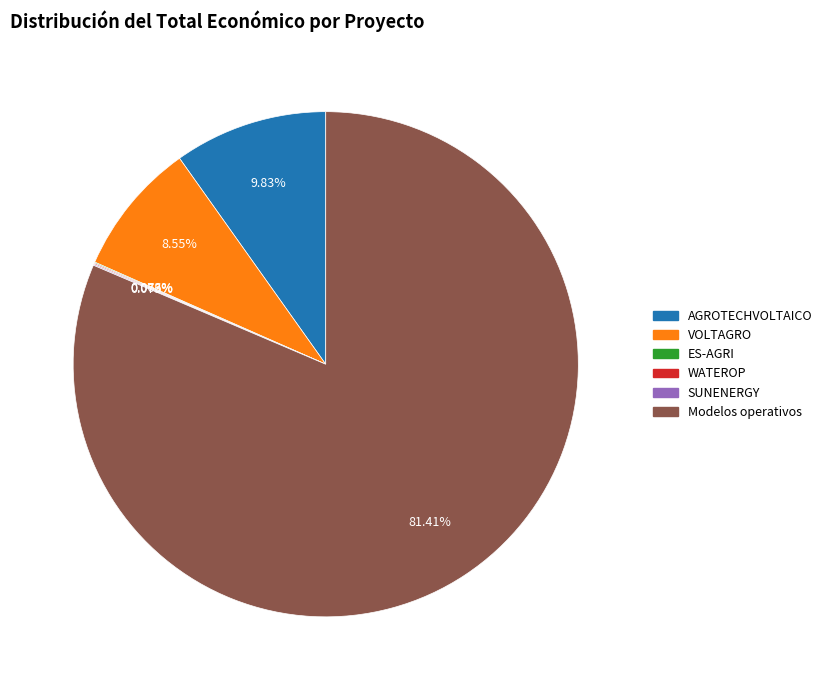

Which category has the biggest portion of the pie?

Modelos operativos